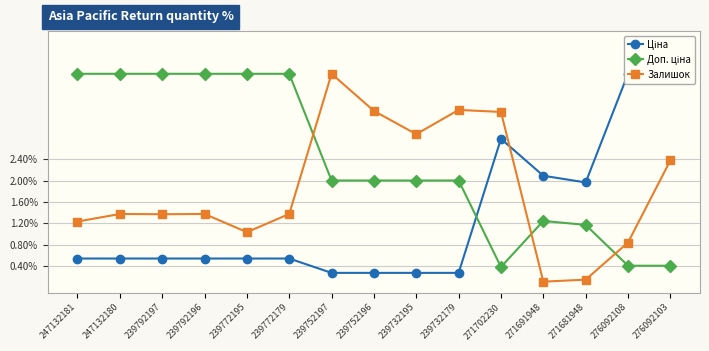

What value does the Ціна series have at 239772195?

0.3